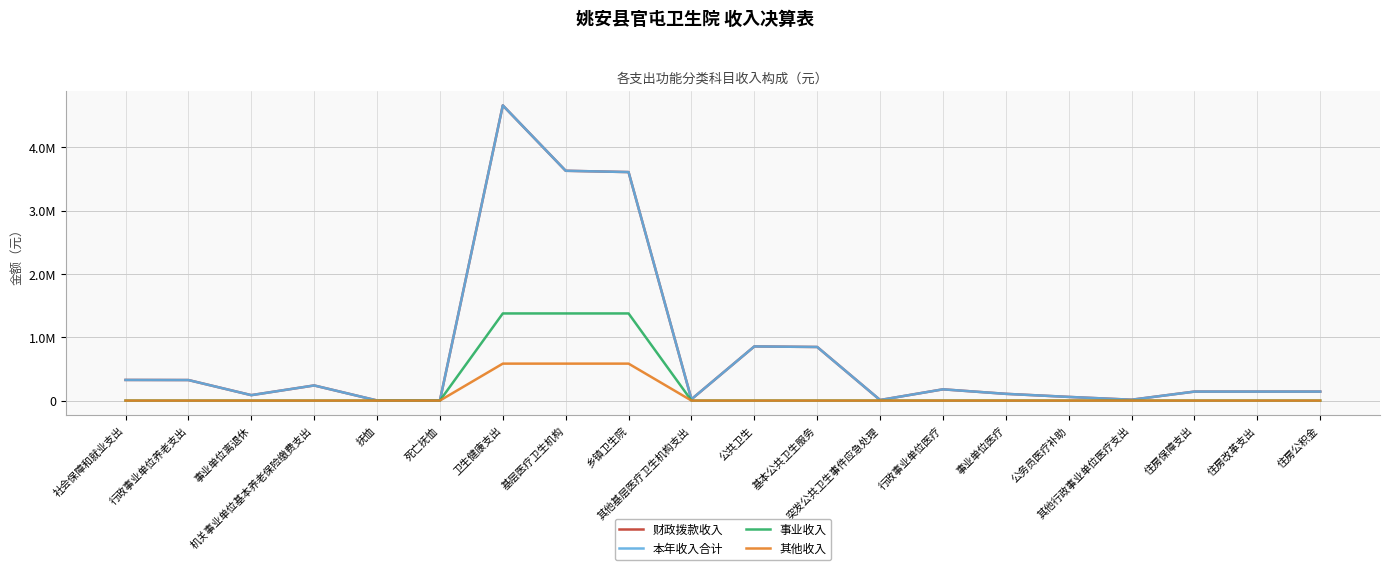

What is the average value of the 事业收入 series?

206394.6